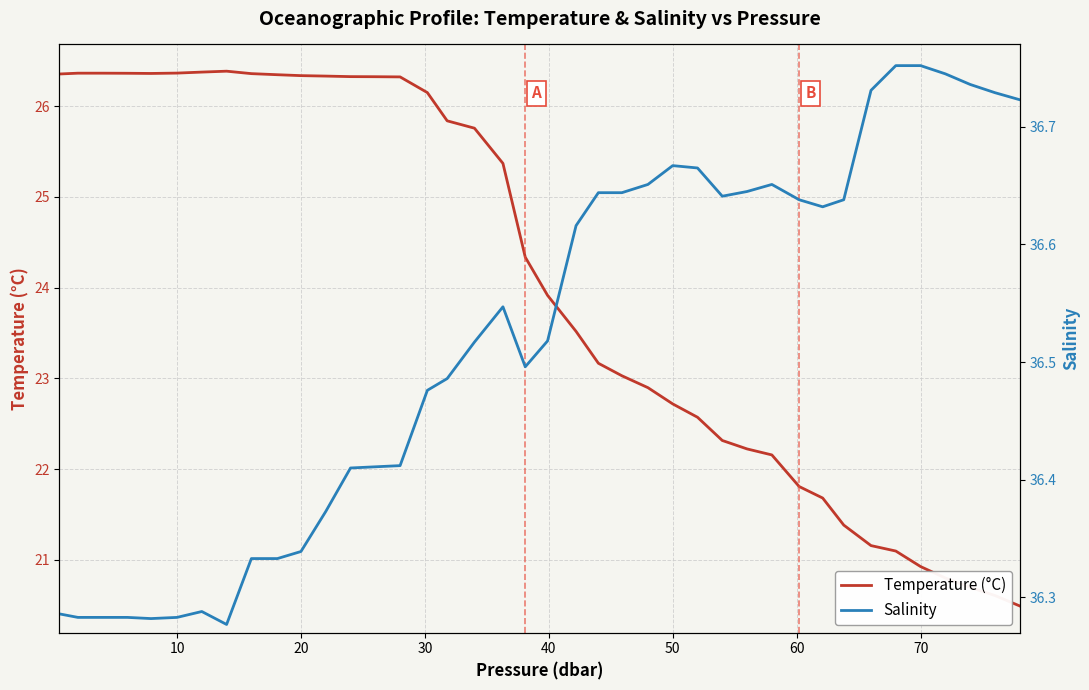

What is the lowest value of the Temperature (°C) series?

20.5